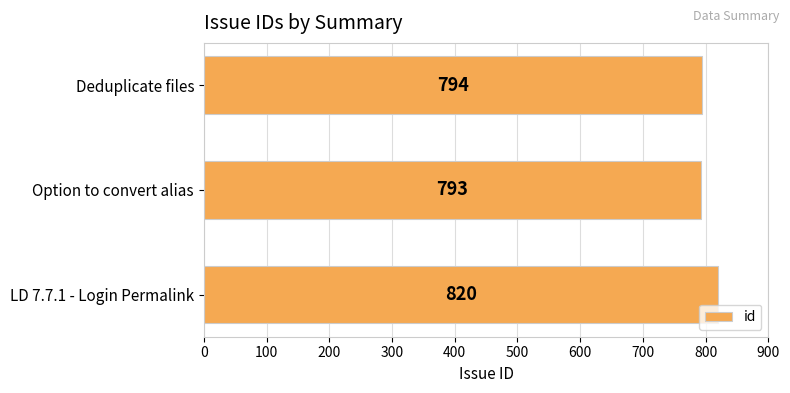

List the labels in order of value, smallest first.

Option to convert alias, Deduplicate files, LD 7.7.1 - Login Permalink